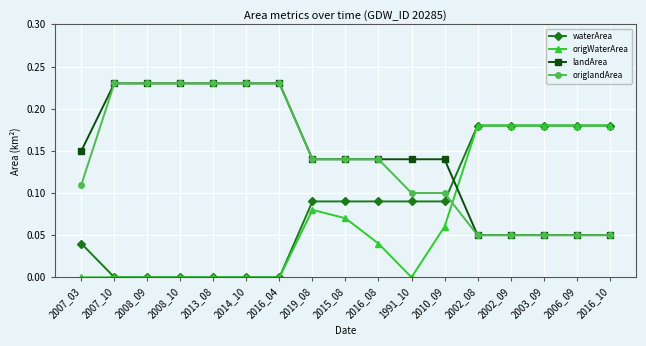

How many series are shown in this chart?

4